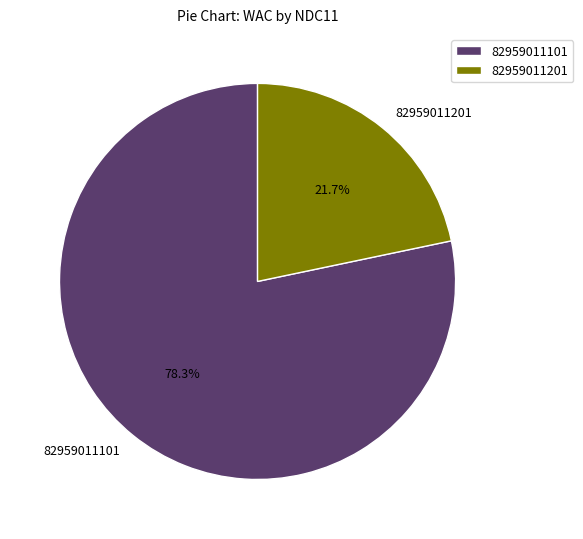

Which category has the biggest portion of the pie?

82959011101